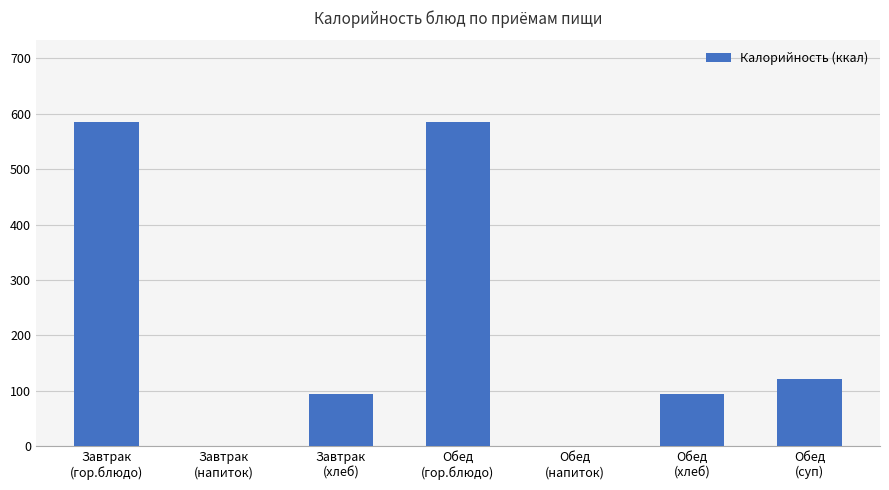

Count the values in the range 1 to 586.

7